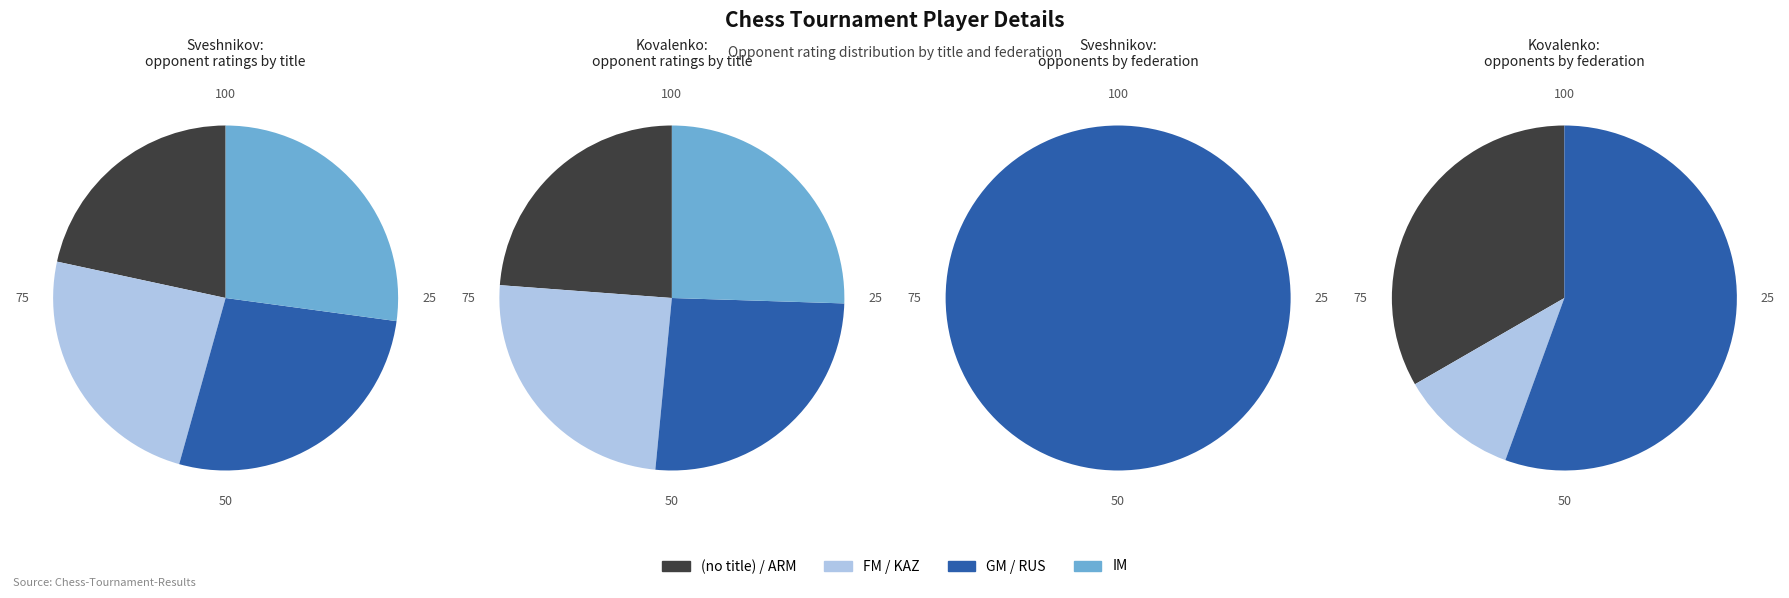

To the nearest percent, what is the difference between the largest and smallest slice percentages?

2%